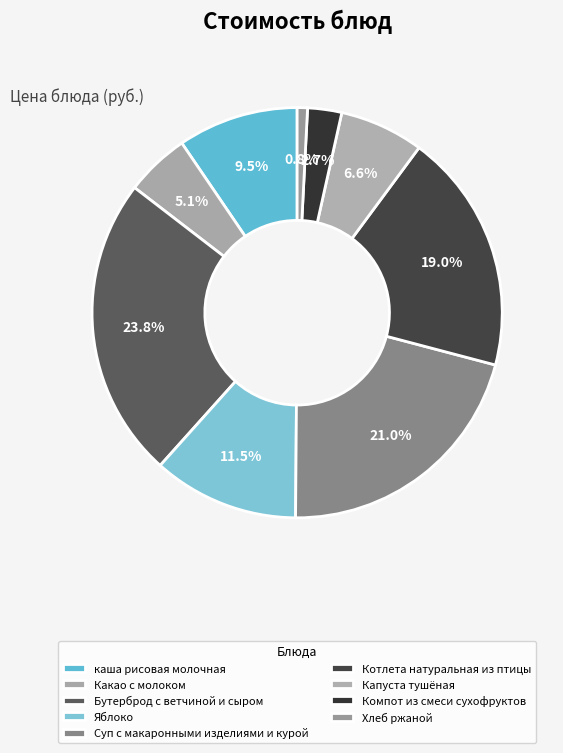

Which category has the biggest portion of the pie?

Бутерброд с ветчиной и сыром